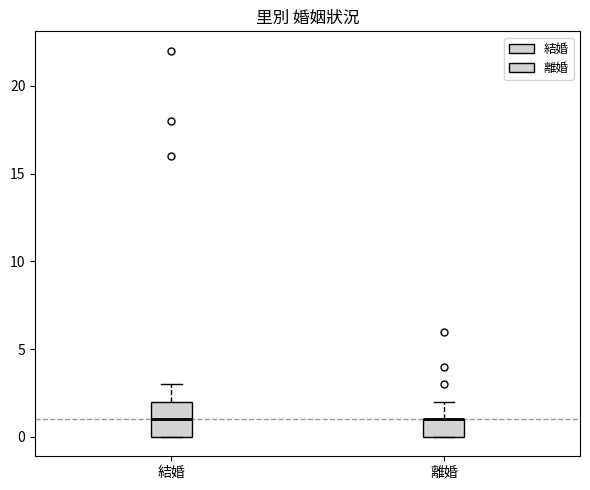

Reading left to right, read every box against the y-axis: the position of its median line, the range the box covers, and the ends of its whiskers. The values are not printed on the chart, so give them approximately, as read against the axis.

結婚: median 1, box 0 to 2, whiskers 0 to 3
離婚: median 1 (drawn on the box's upper edge), box 0 to 1, whiskers 0 to 2